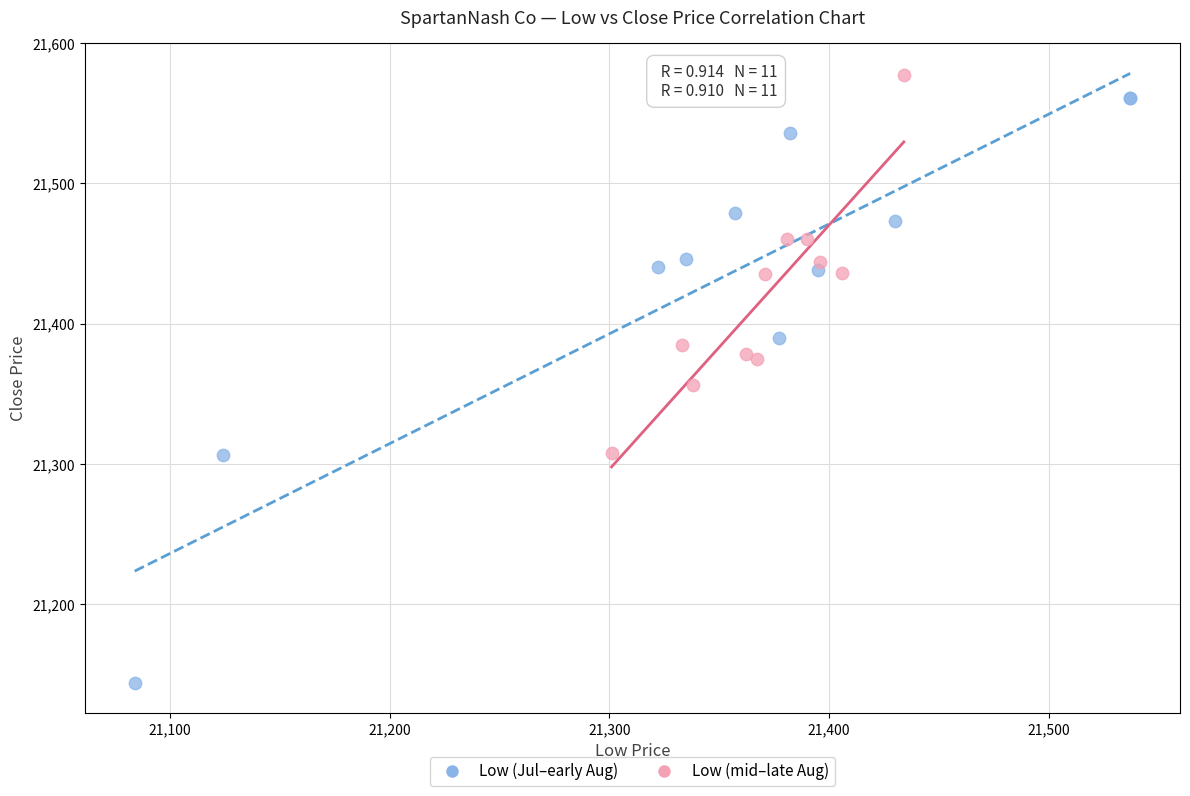

What are all the series names shown in the legend?

Low (Jul–early Aug), Low (mid–late Aug)